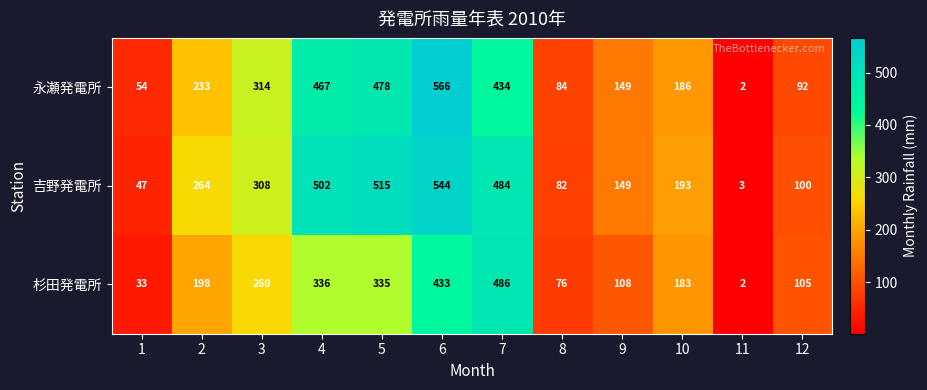

Which series has the widest spread of values?

永瀬発電所